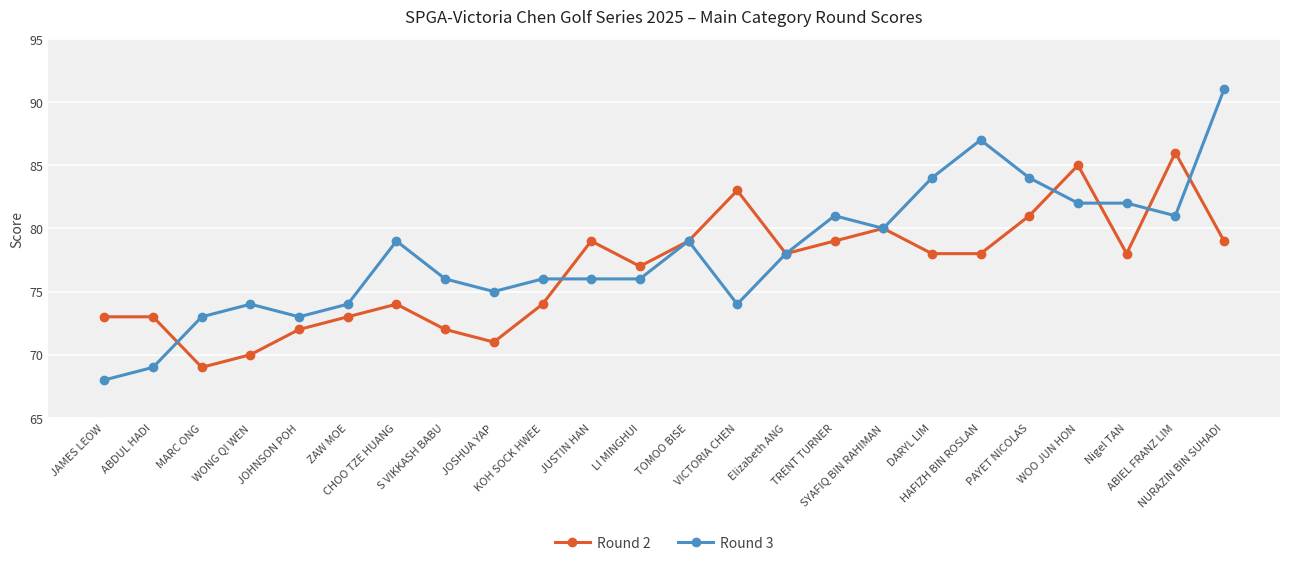

Rank the series by their maximum value, from lowest to highest.

Round 2, Round 3